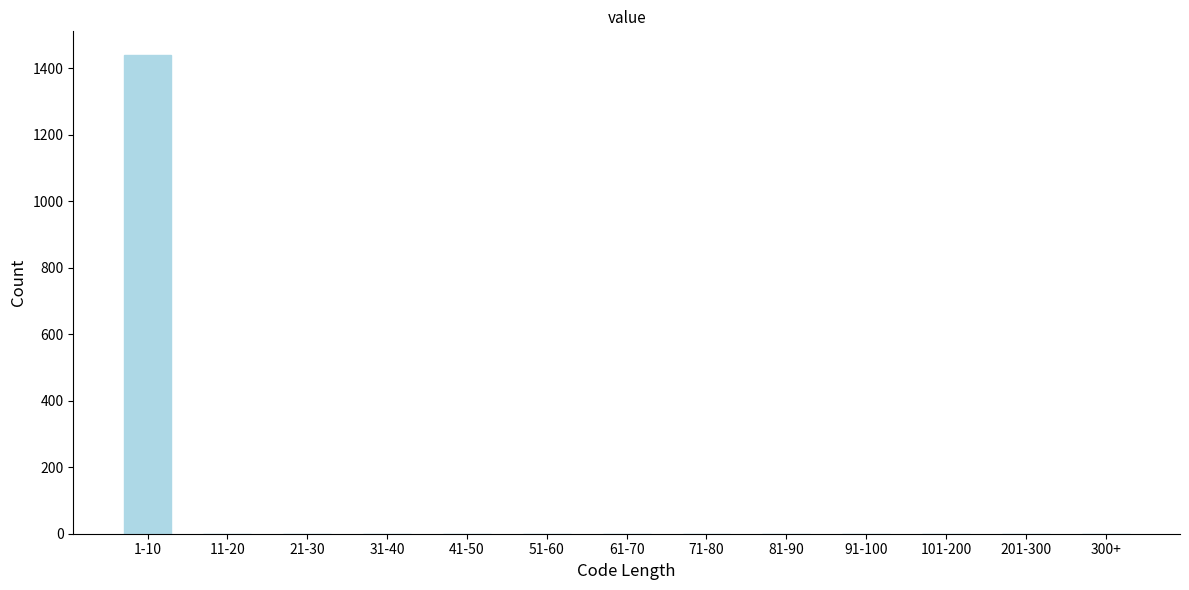

Reading left to right, extract all data points from this chart.

1-10=1439	11-20=0	21-30=0	31-40=0	41-50=0	51-60=0	61-70=0	71-80=0	81-90=0	91-100=0	101-200=0	201-300=0	300+=0